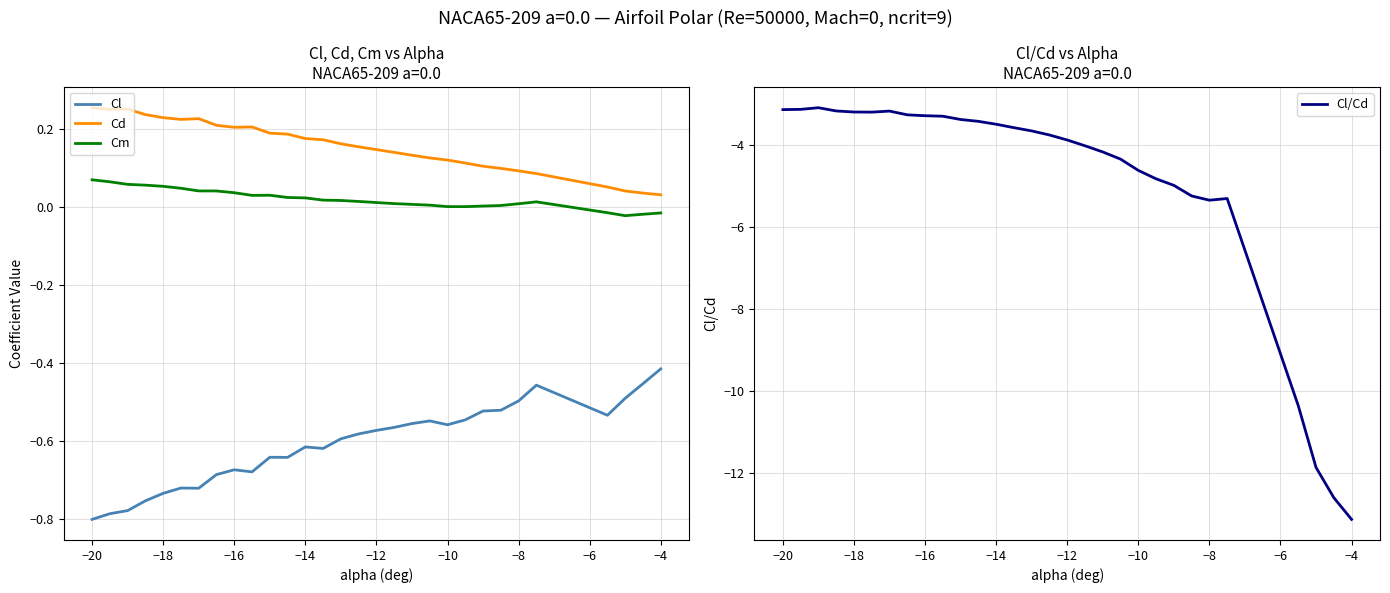

Does the chart display data point markers on the line(s)?

No